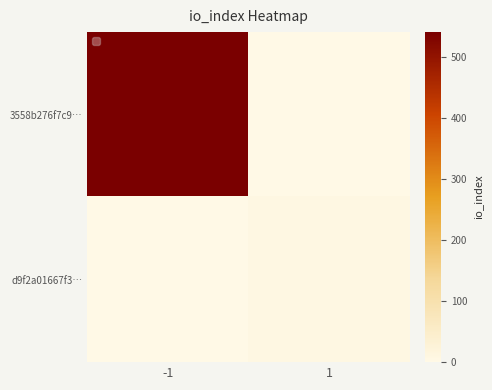

Reading left to right, list all the values displayed in this chart.

3558b276f7c9…: -1=541	1=0
d9f2a01667f3…: -1=0	1=7